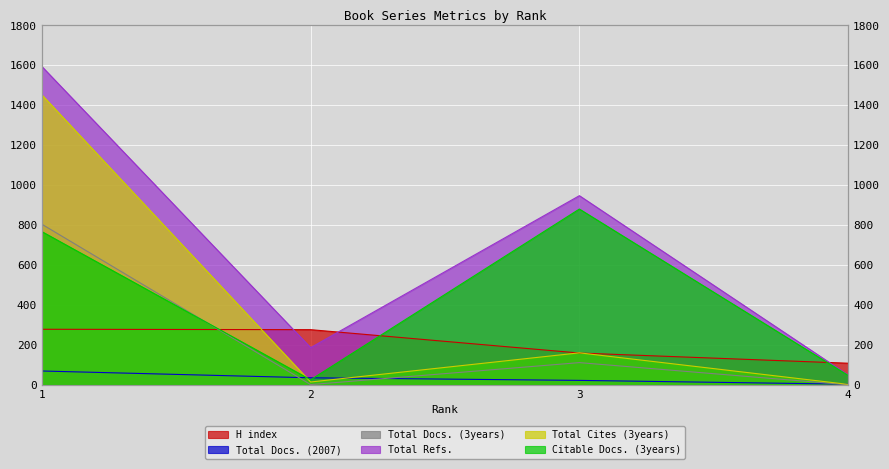

Reading left to right, list all the values displayed in this chart.

H index: 278	276	159	108
Total Docs. (2007): 69	35	22	3
Total Docs. (3years): 804	1	111	0
Total Refs.: 1594	186	947	49
Total Cites (3years): 1452	14	160	2
Citable Docs. (3years): 767	25	880	47